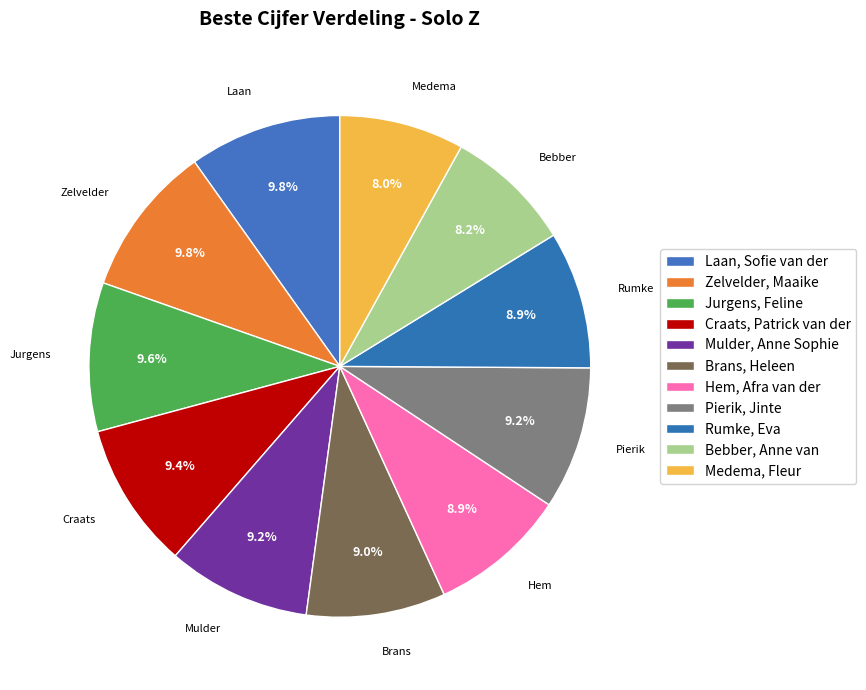

How many slices are in this pie chart?

11